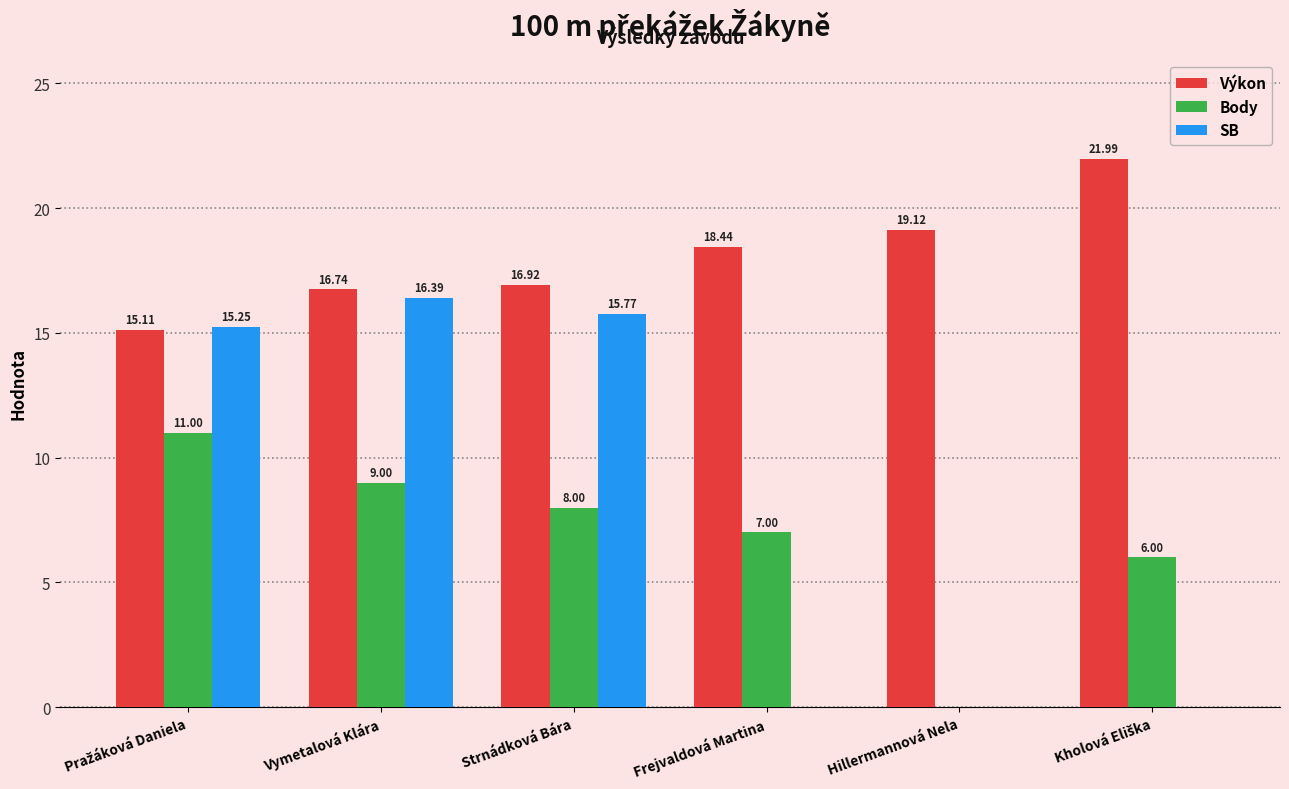

True or false: Body has a value of 9.0 at Vymetalová Klára.

True